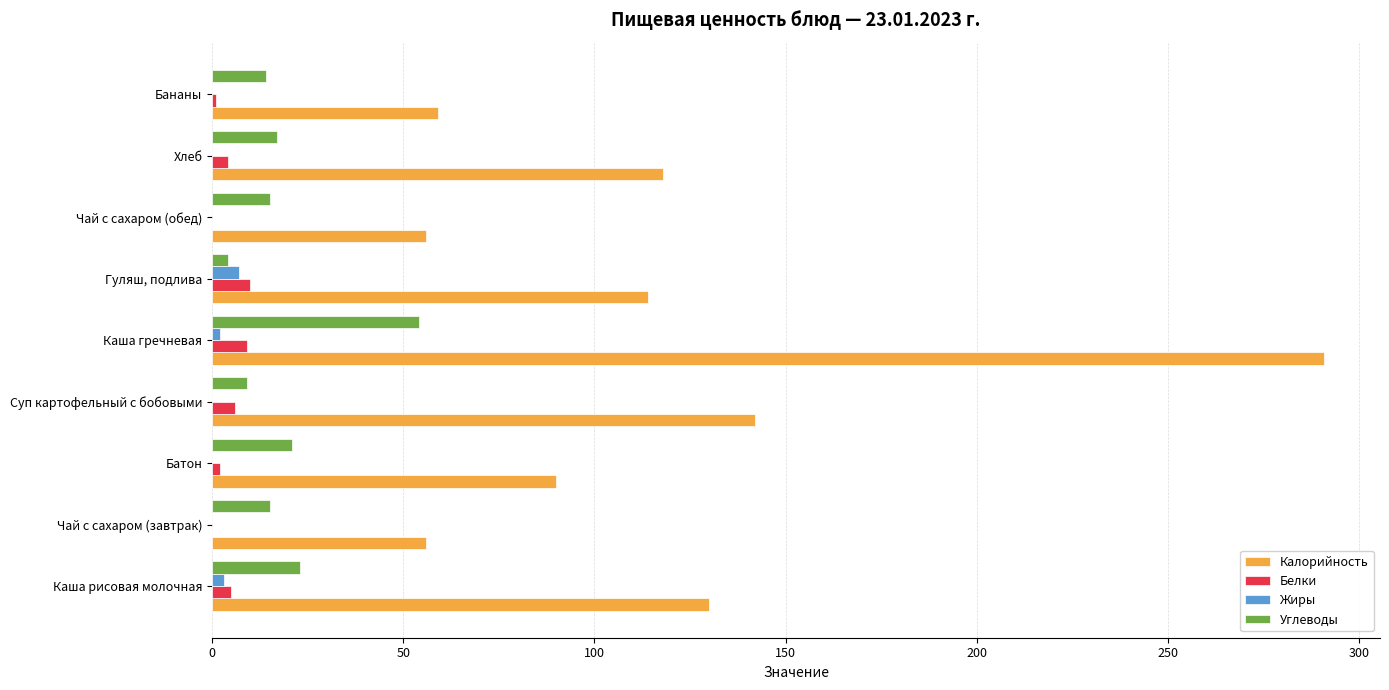

At which category is the sum across all series the highest?

Каша гречневая